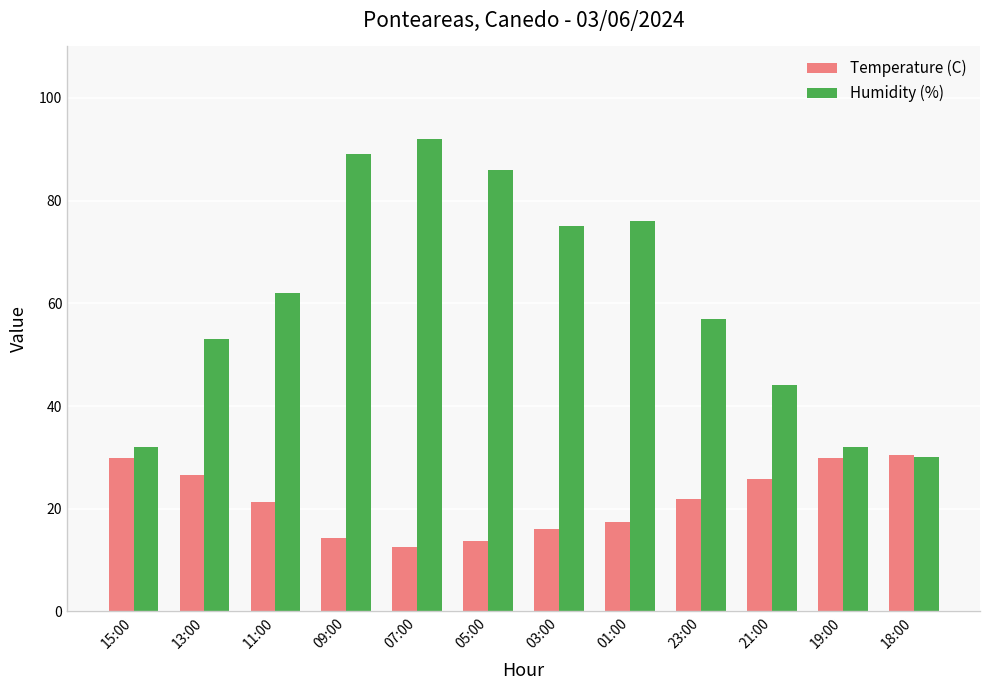

What is the highest value of the Humidity (%) series?

92.0